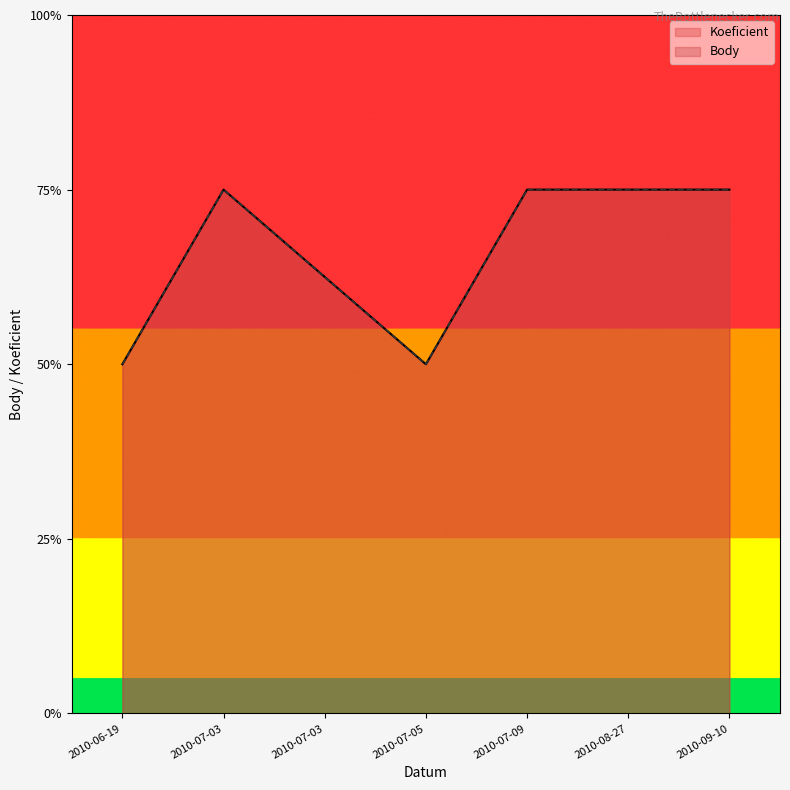

What is the total value across all series at 2010-08-27?

12